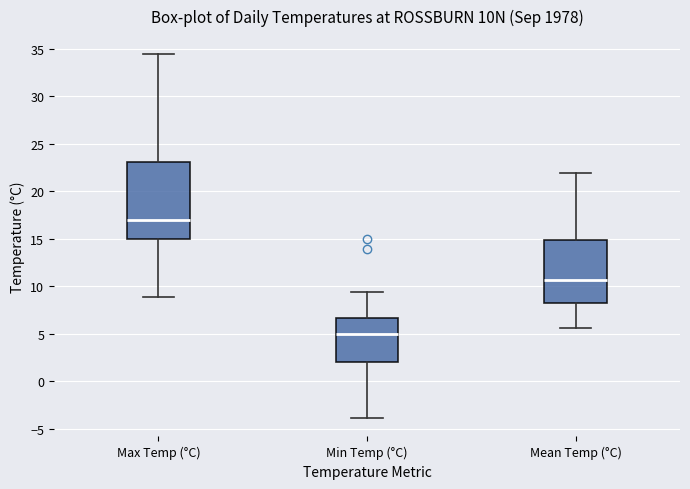

Which box's median line is the lowest?

Min Temp (°C)